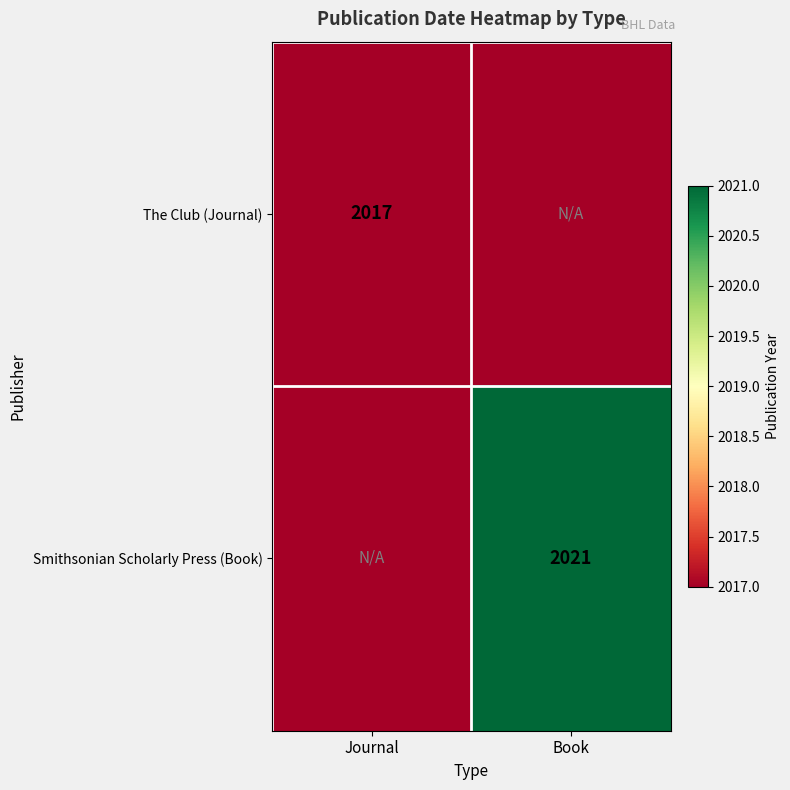

True or false: Smithsonian Scholarly Press (Book) has a value of 1303 at Book.

False